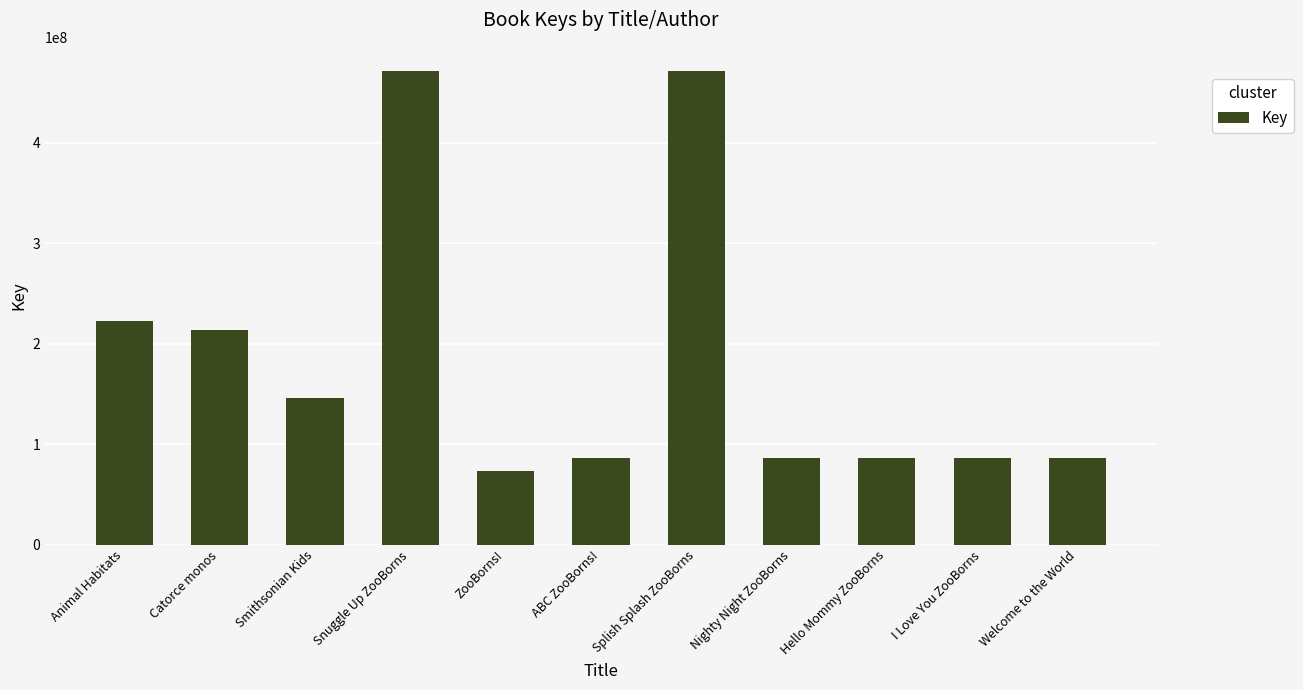

What is the difference between the maximum and minimum values?

398346009